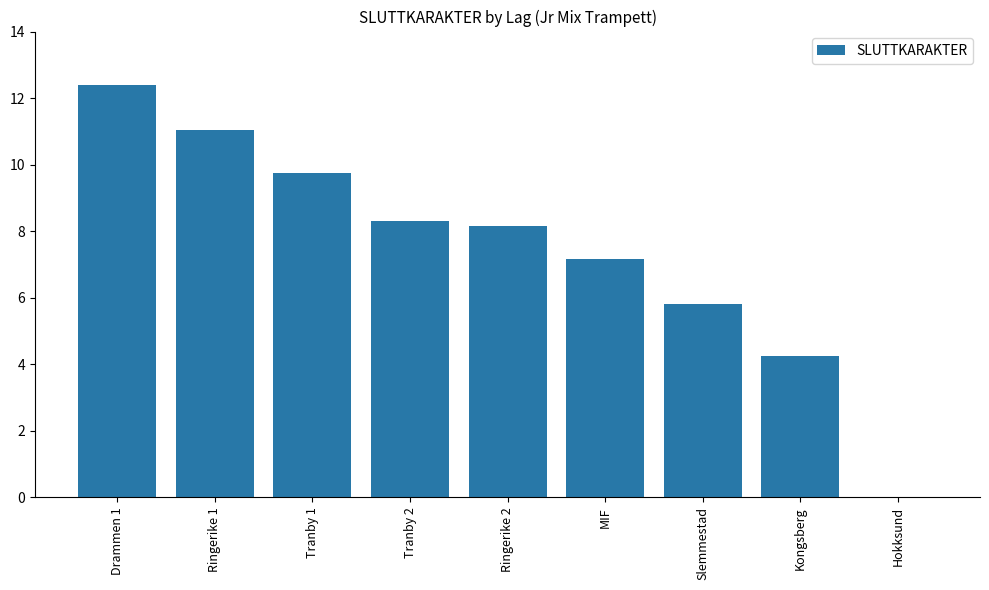

Which category has the highest value across all series?

Drammen 1